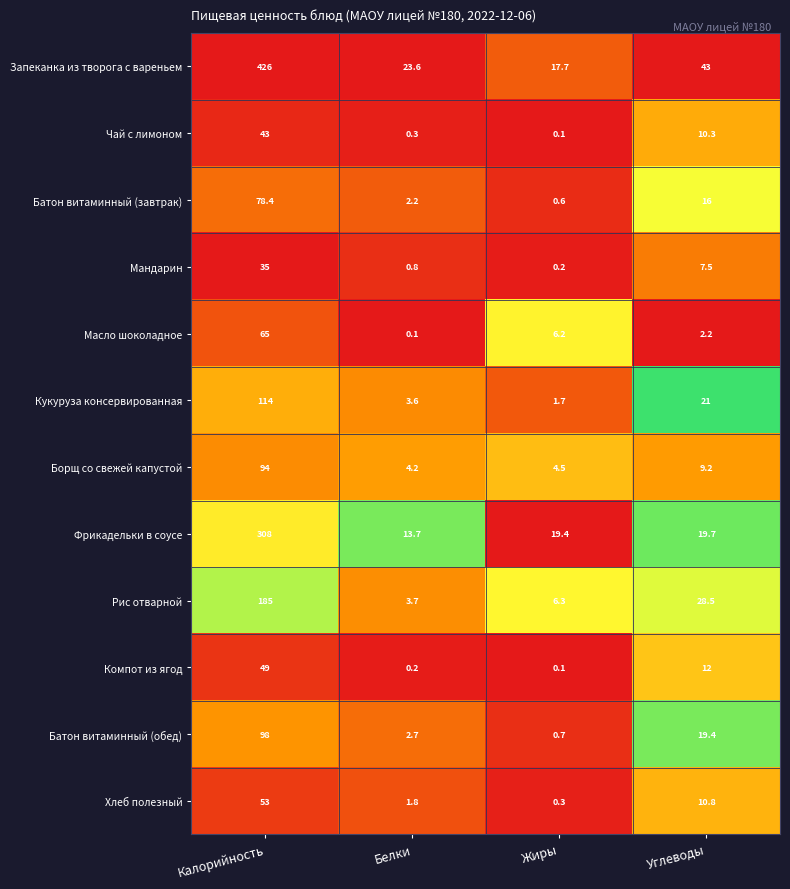

What is the total value across all series at Жиры?

57.8